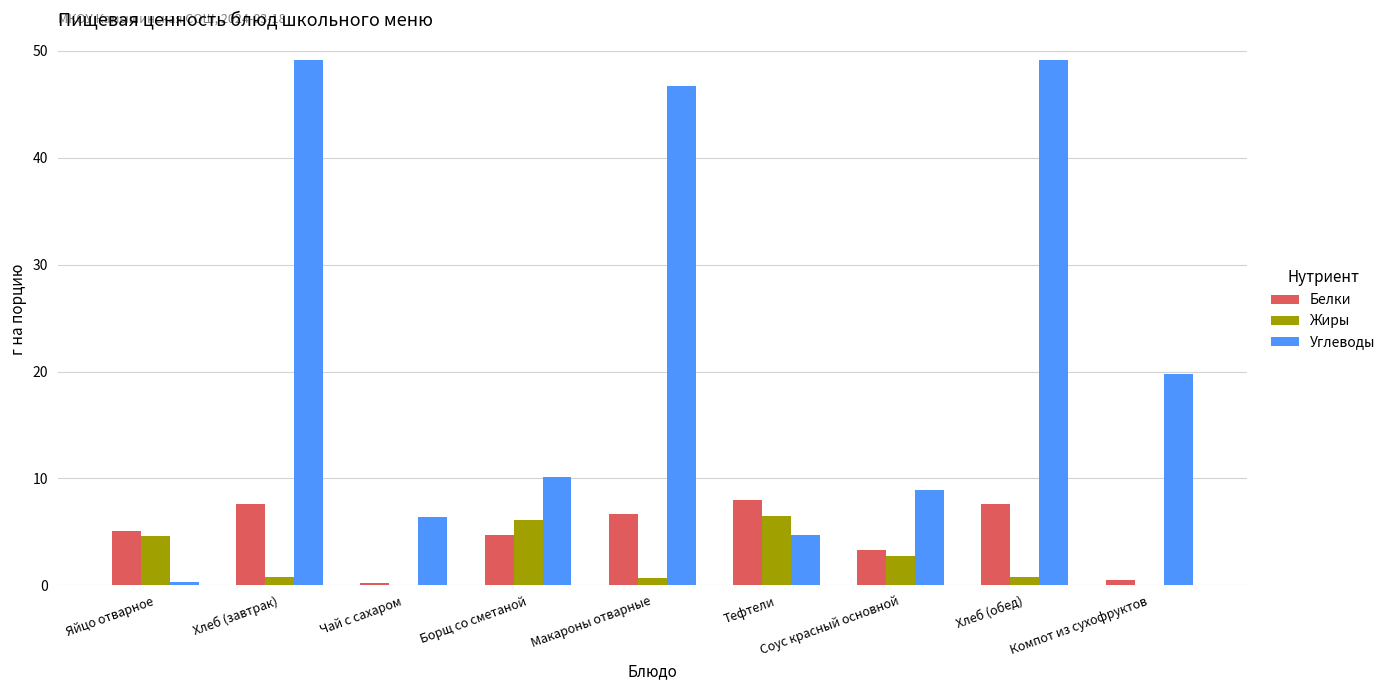

Which series changed the most between Хлеб (завтрак) and Соус красный основной?

Углеводы